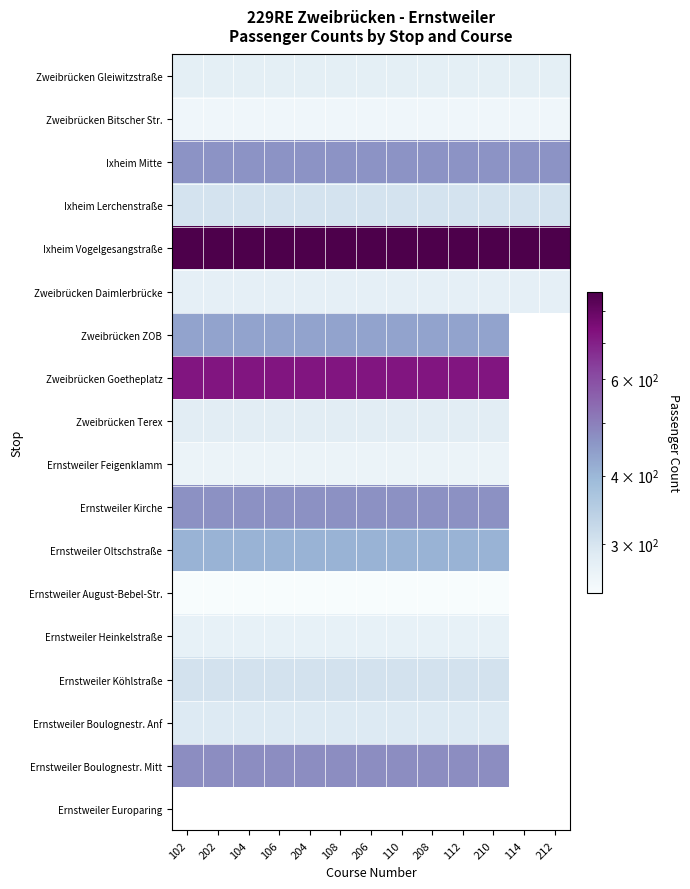

At which label does Ixheim Lerchenstraße reach its minimum?

102